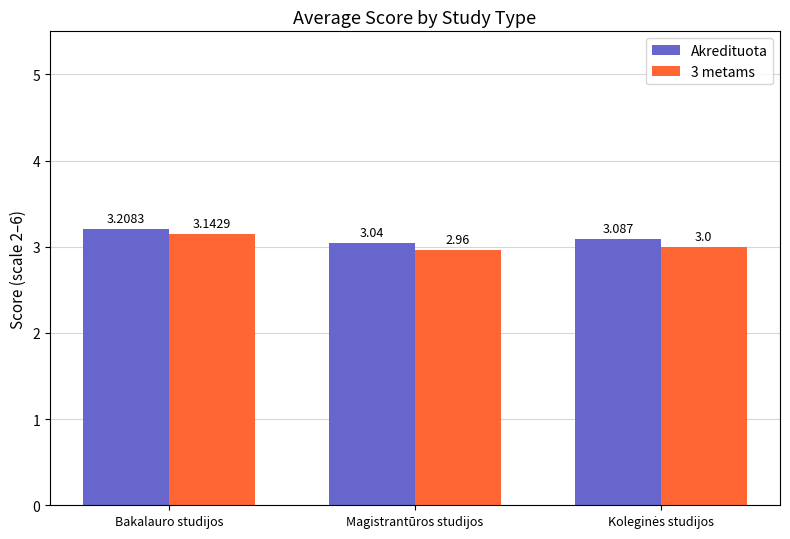

Is it true that Akredituota equals 4.1 at Magistrantūros studijos?

False